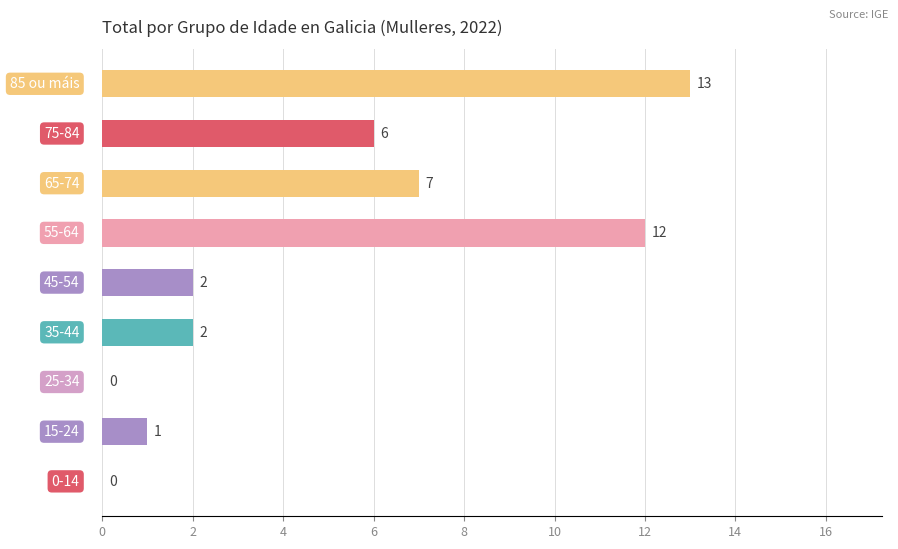

How many categories are shown in the chart?

9